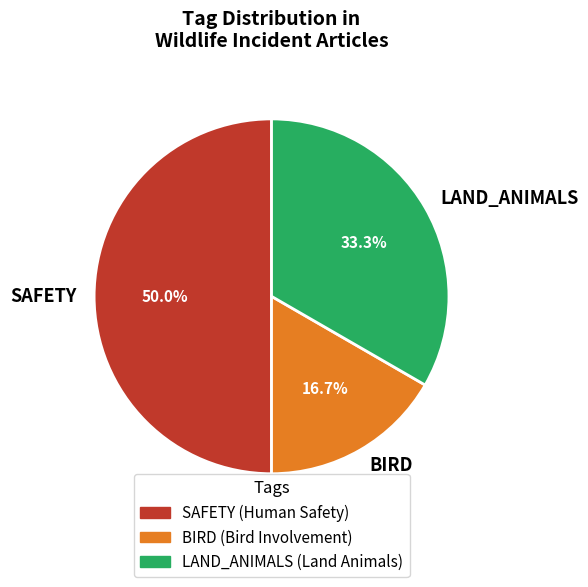

What is the ratio of the value at LAND_ANIMALS to the value at BIRD?

2.0